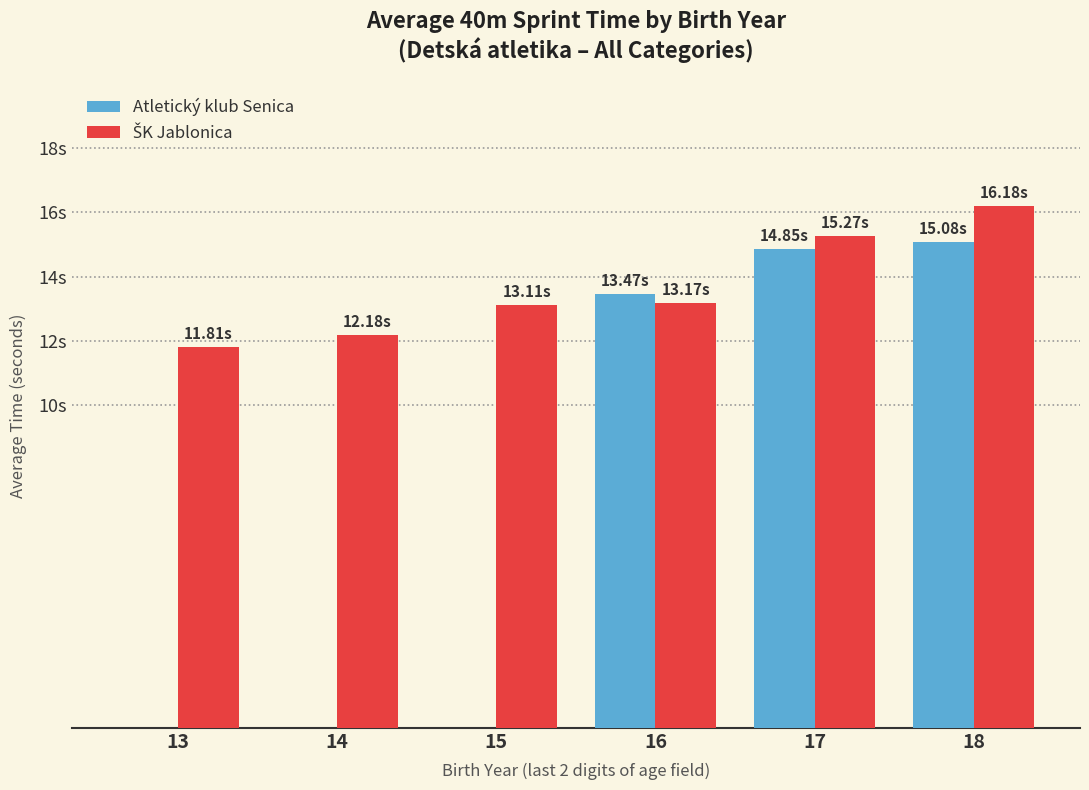

Are the bars horizontal?

No